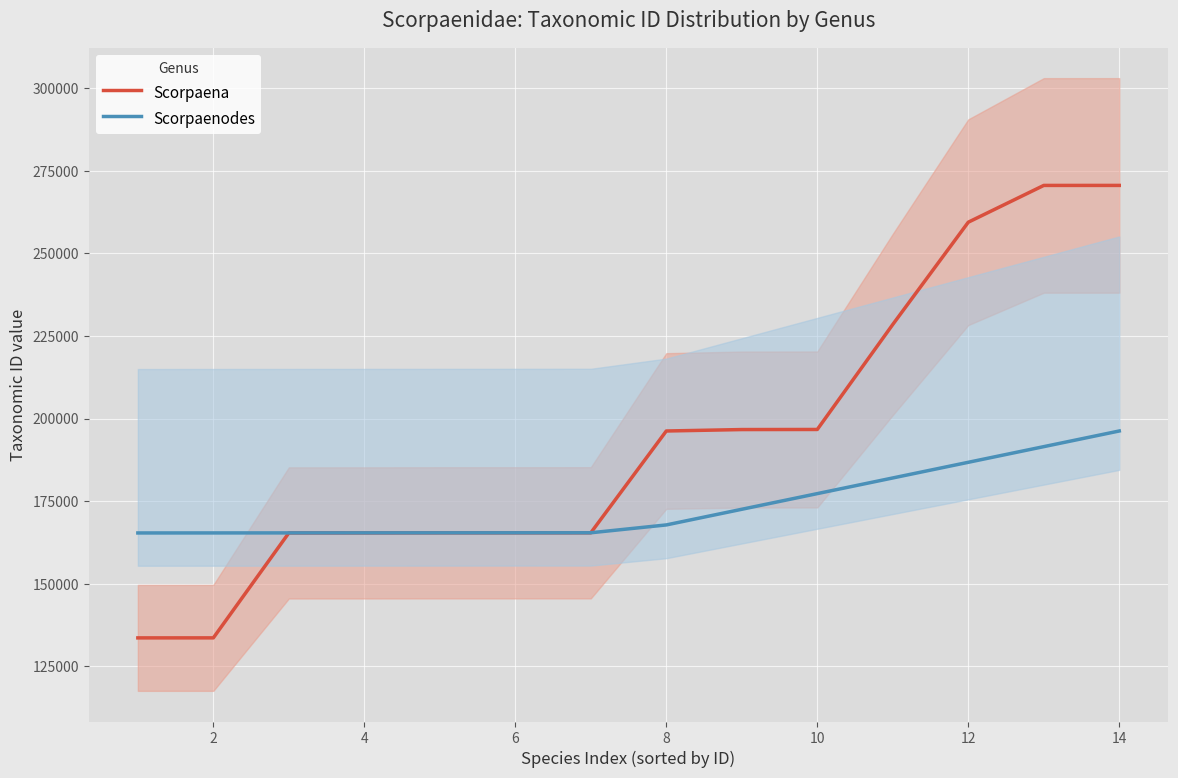

Which series has the largest total across all categories?

Scorpaena